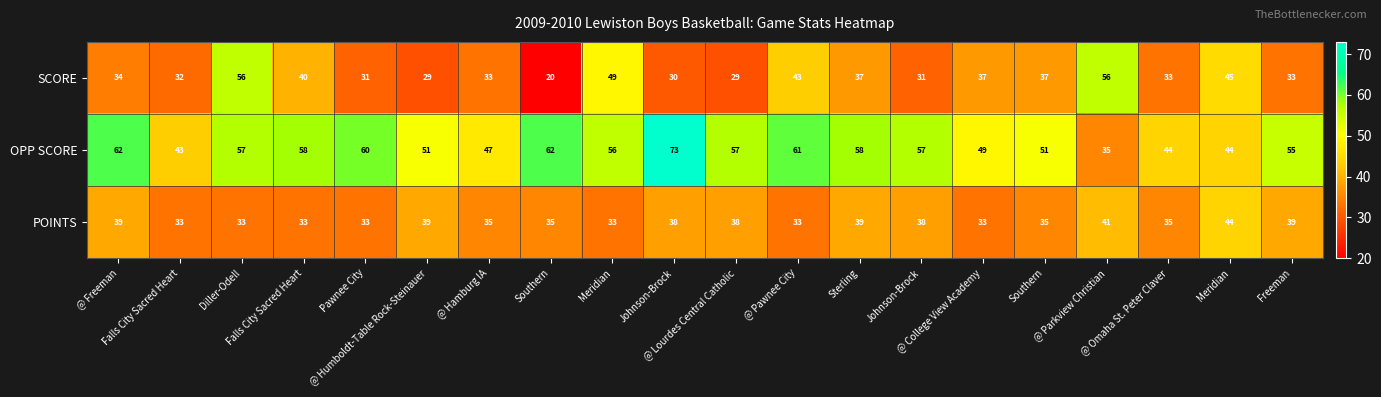

Which series changed the most between @ Humboldt-Table Rock-Steinauer and @ Parkview Christian?

SCORE